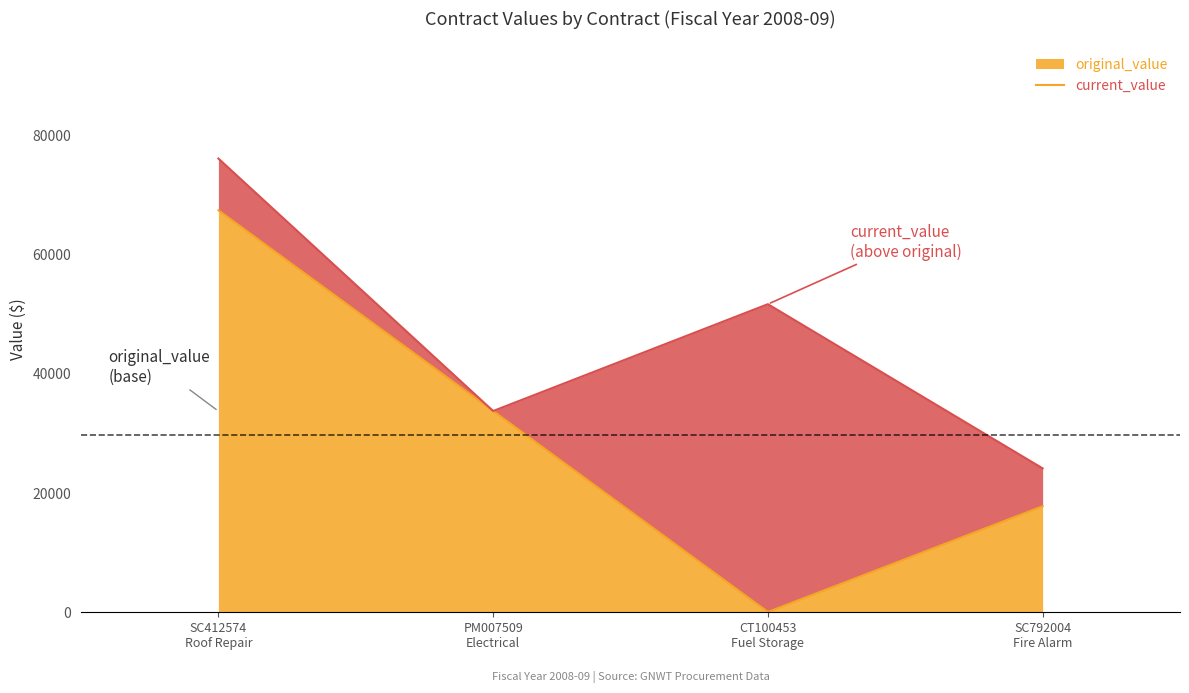

How many data points does each series have?

4